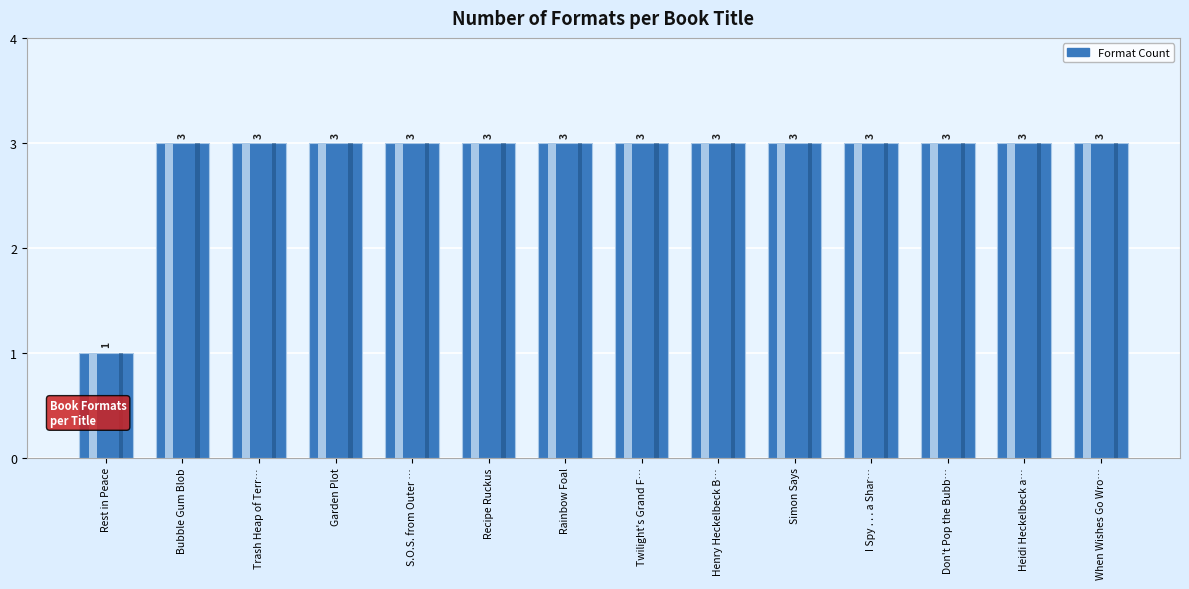

What position from the left is Rainbow Foal?

7